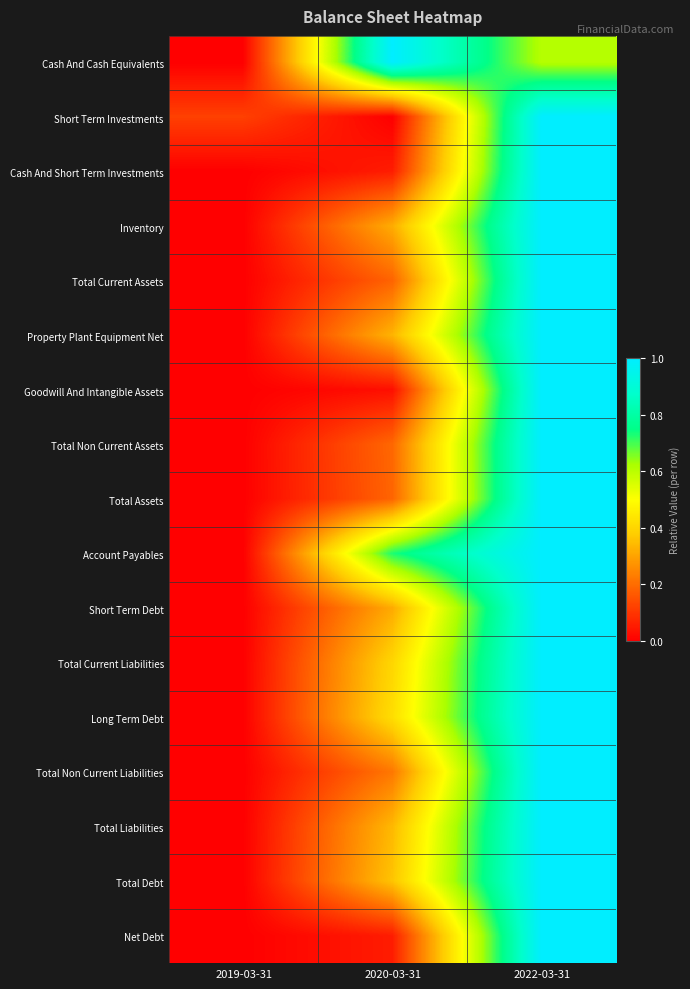

At 2020-03-31, list the series in order from smallest to largest.

Short Term Investments, Goodwill And Intangible Assets, Net Debt, Cash And Short Term Investments, Total Current Assets, Total Assets, Total Non Current Assets, Total Non Current Liabilities, Short Term Debt, Inventory, Property Plant Equipment Net, Total Liabilities, Total Debt, Total Current Liabilities, Long Term Debt, Account Payables, Cash And Cash Equivalents